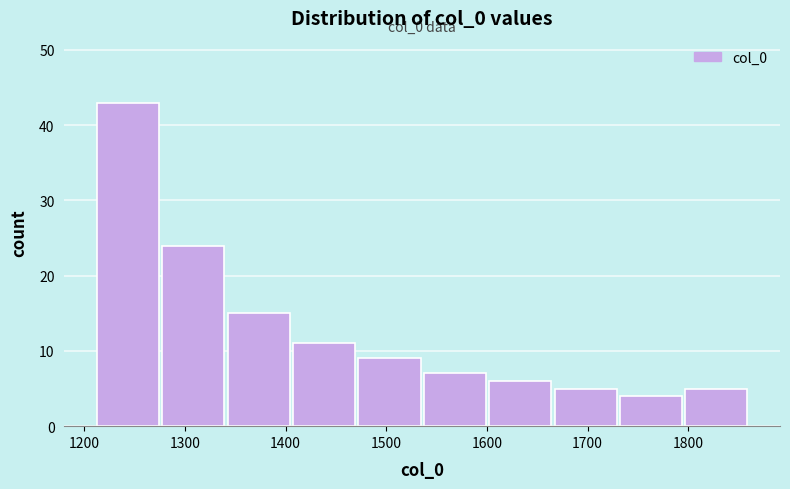

Over which range of the x-axis is the bar tallest?

1210 to 1280